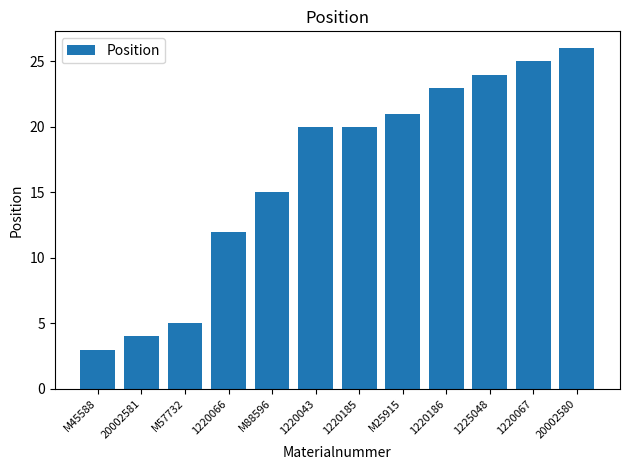

What is the change in value from M45588 to 1225048?

+21